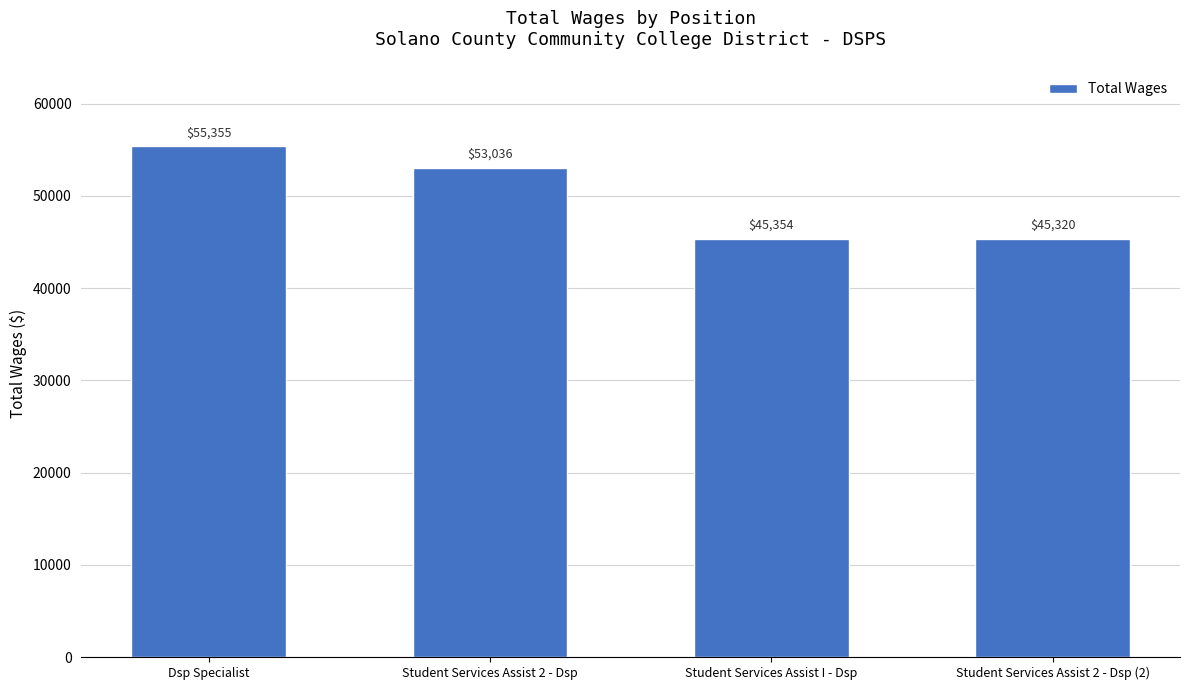

What is the change in value from Dsp Specialist to Student Services Assist 2 - Dsp?

-2319